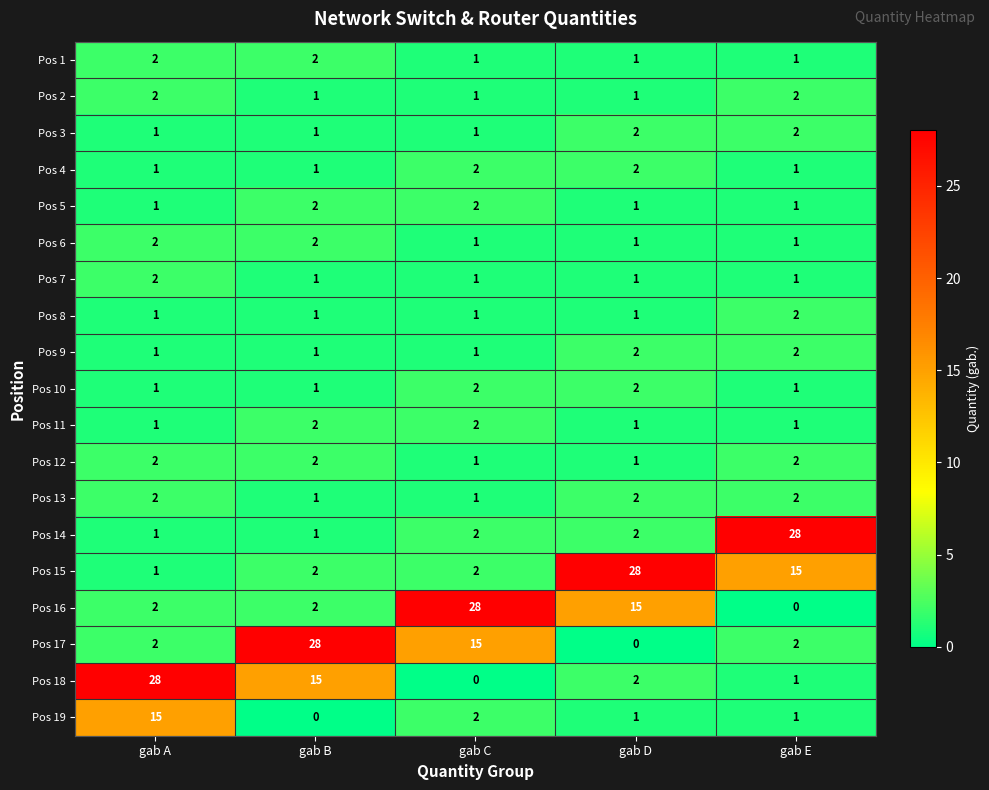

What is the maximum value shown in the chart?

28